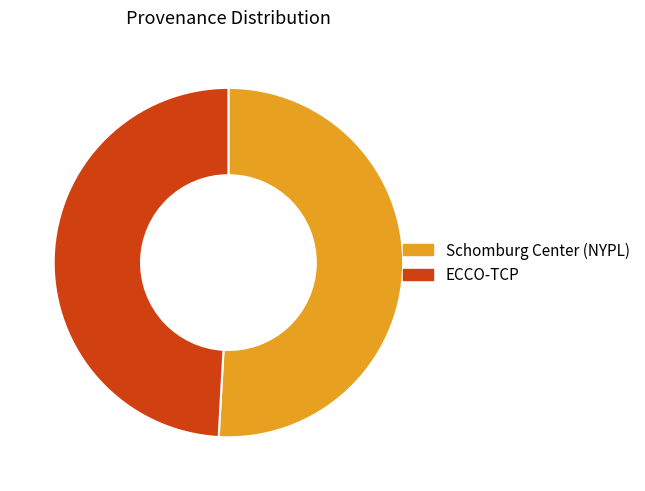

Which slice is the smallest?

ECCO-TCP